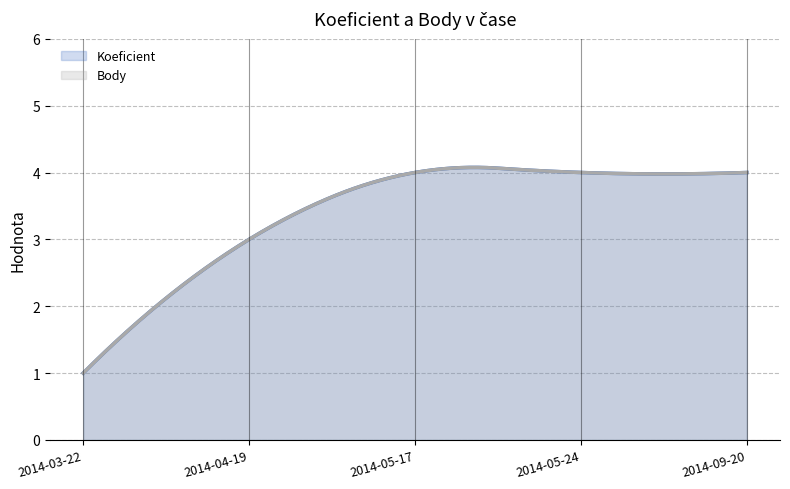

What is the label of the 1st point from the right?

2014-09-20